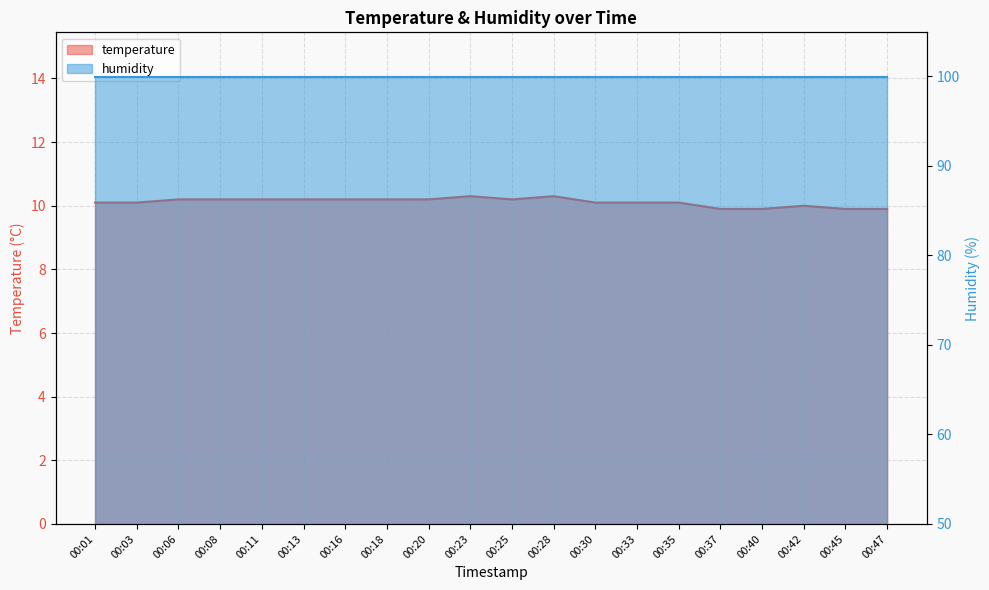

At which category does the data reach its first local peak?

00:23